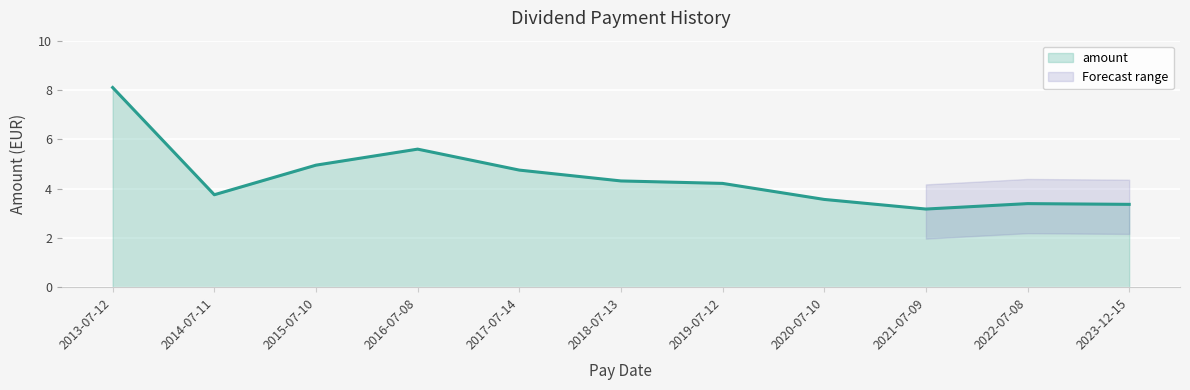

The value at 2019-07-12 is 1.2. True or false?

False